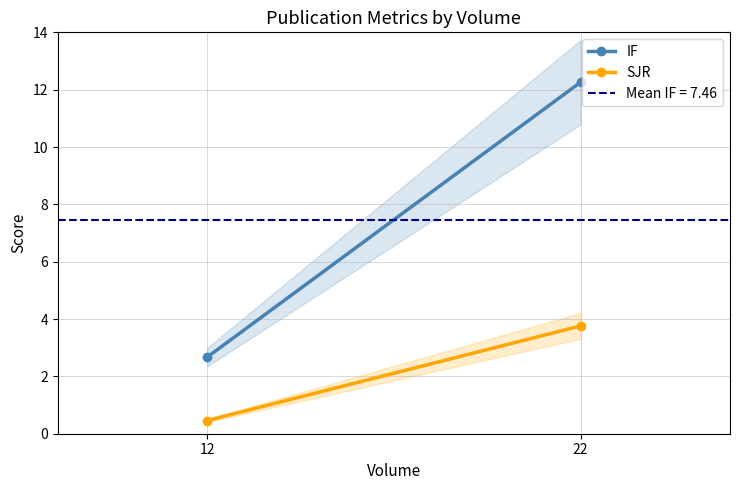

Reading left to right, list all the values displayed in this chart.

IF: 12.3	2.7
SJR: 3.8	0.5